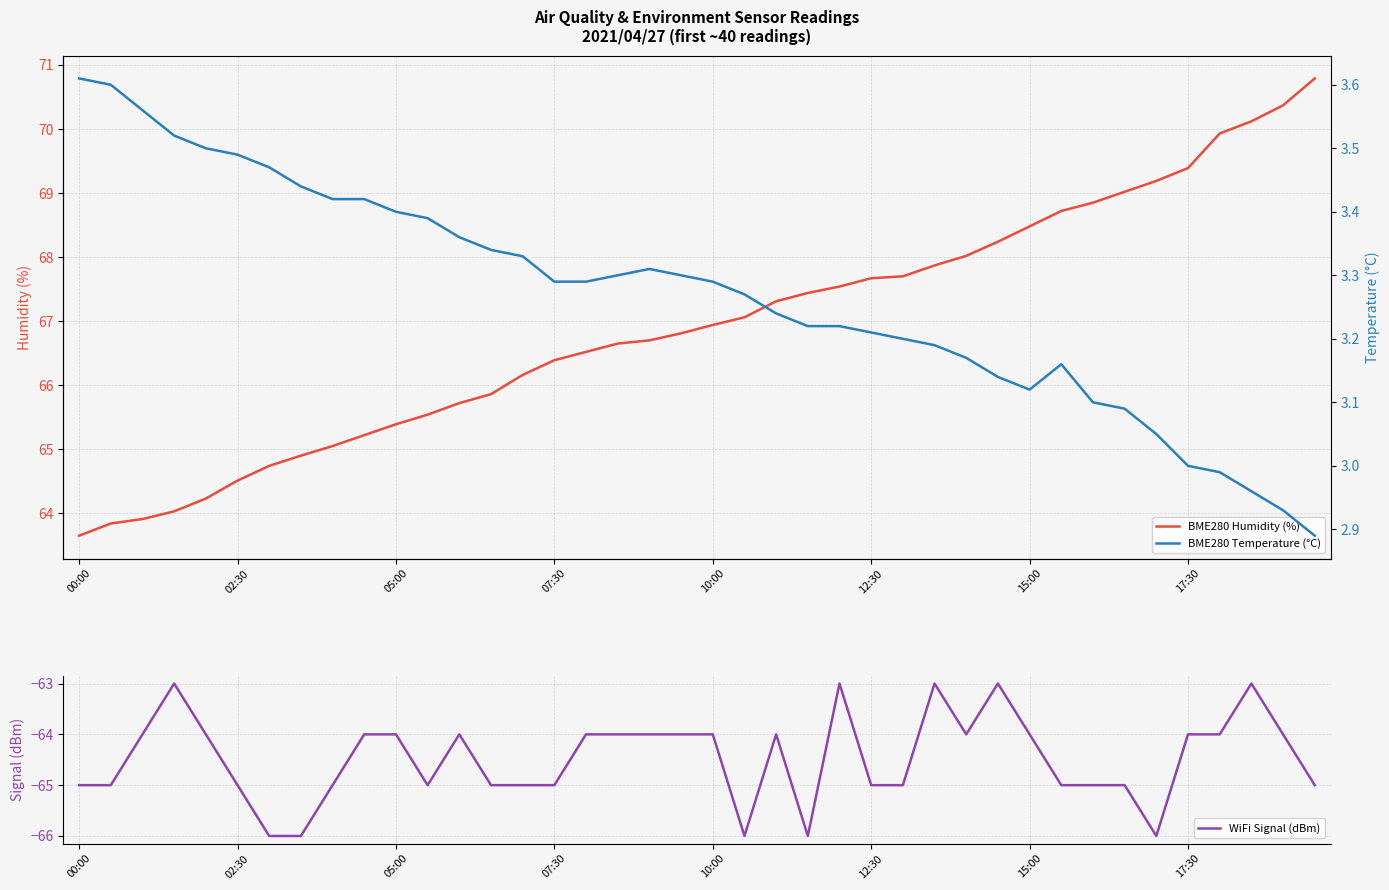

What is the sum of all BME280 Humidity (%) values?

2676.5